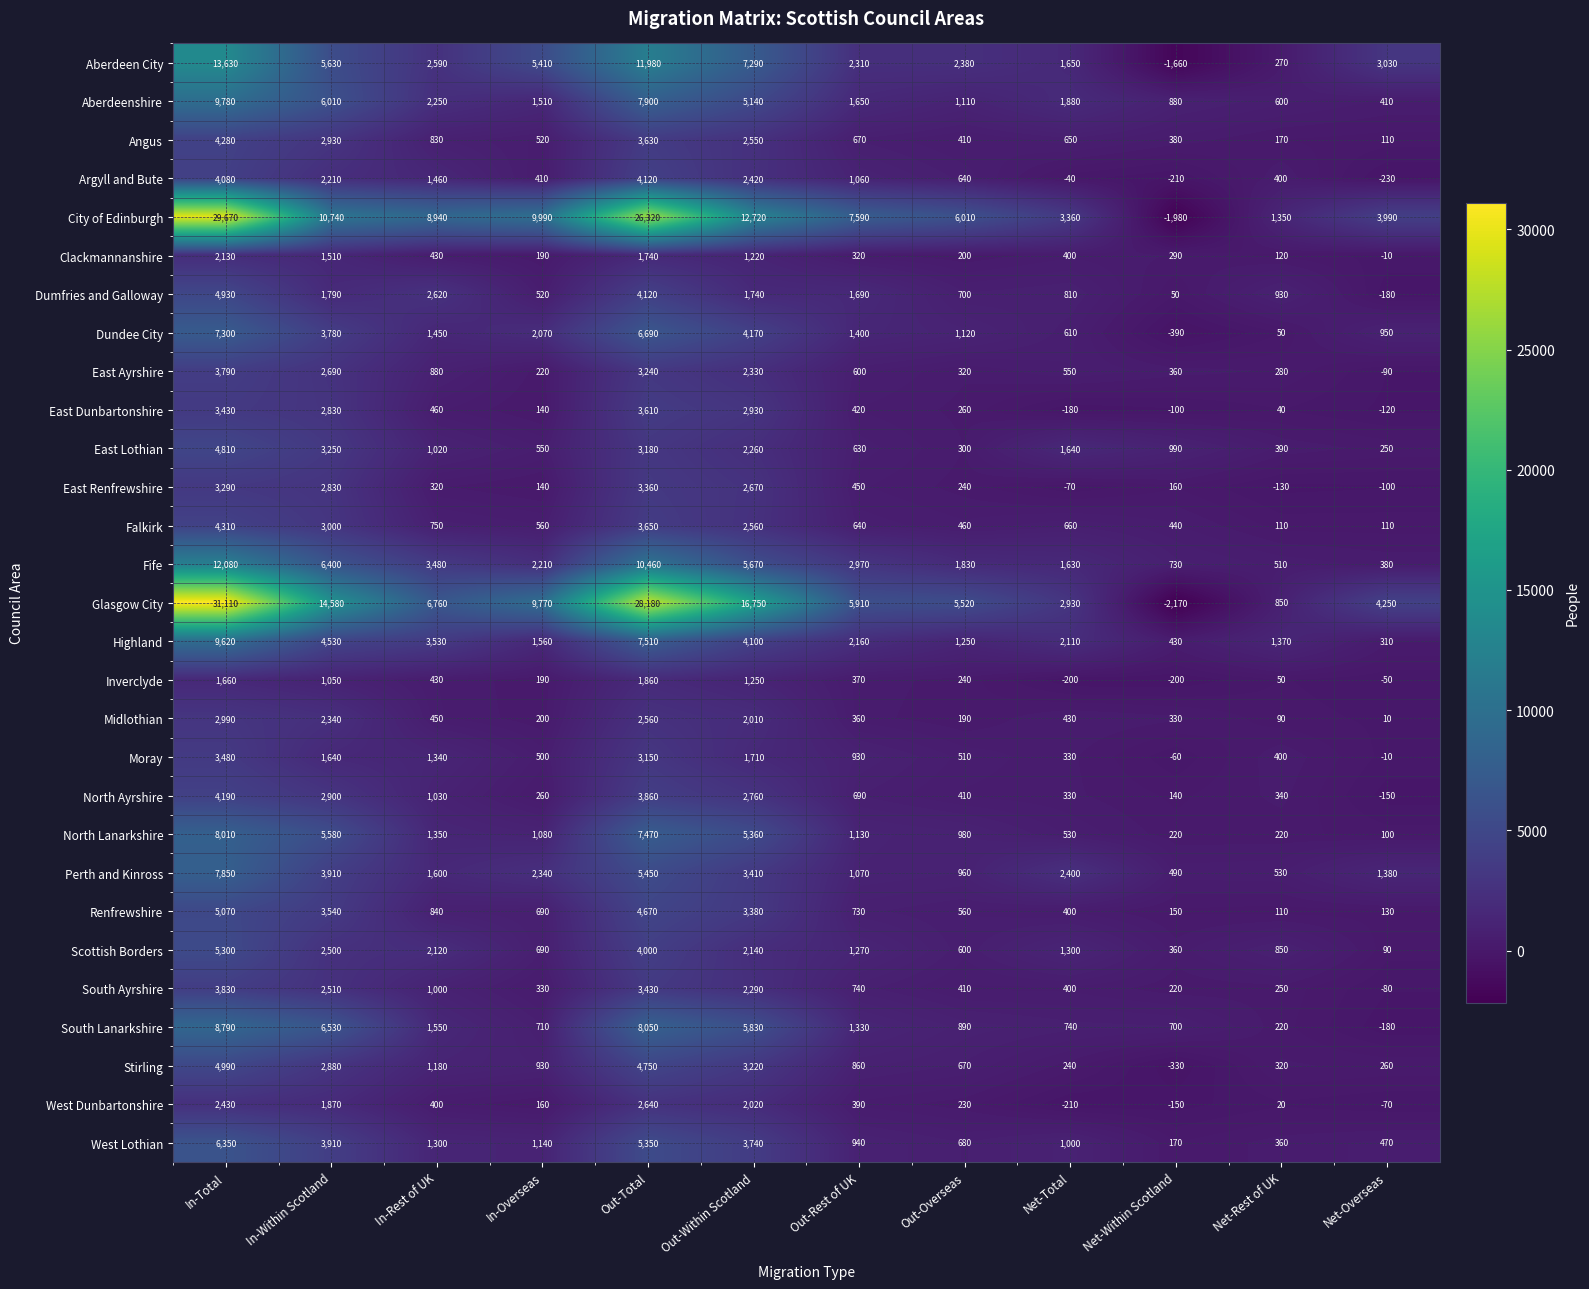

Which label corresponds to the largest value in the chart?

In-Total